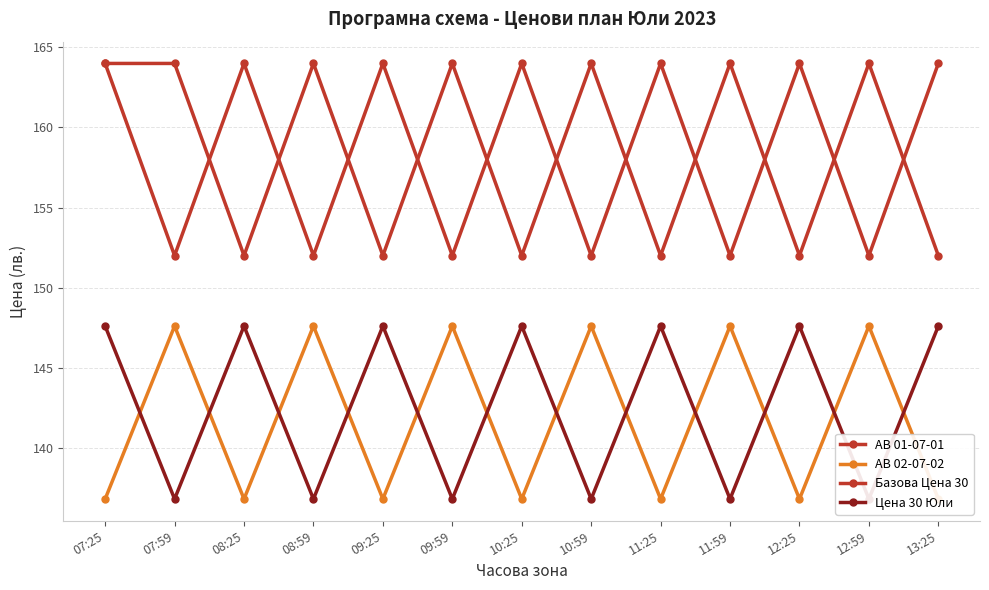

Is this an area chart (filled region under the line)?

No